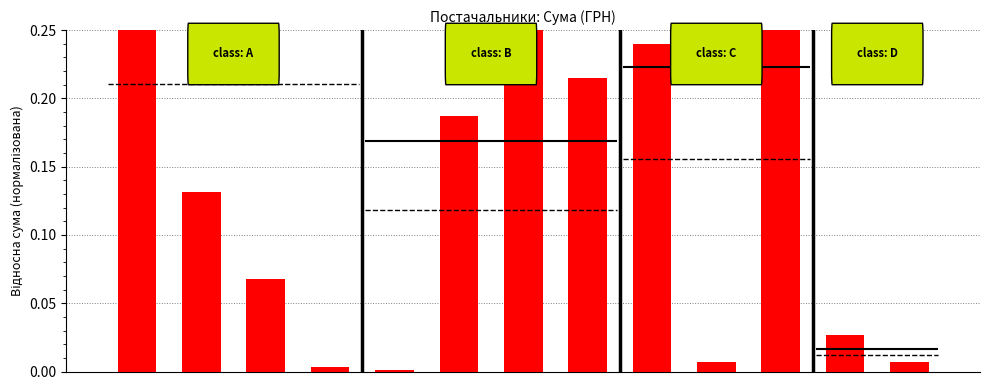

Reading left to right, what are all the values shown in this chart?

1.0	0.1	0.1	0.0	0.0	0.2	0.3	0.2	0.2	0.0	0.4	0.0	0.0